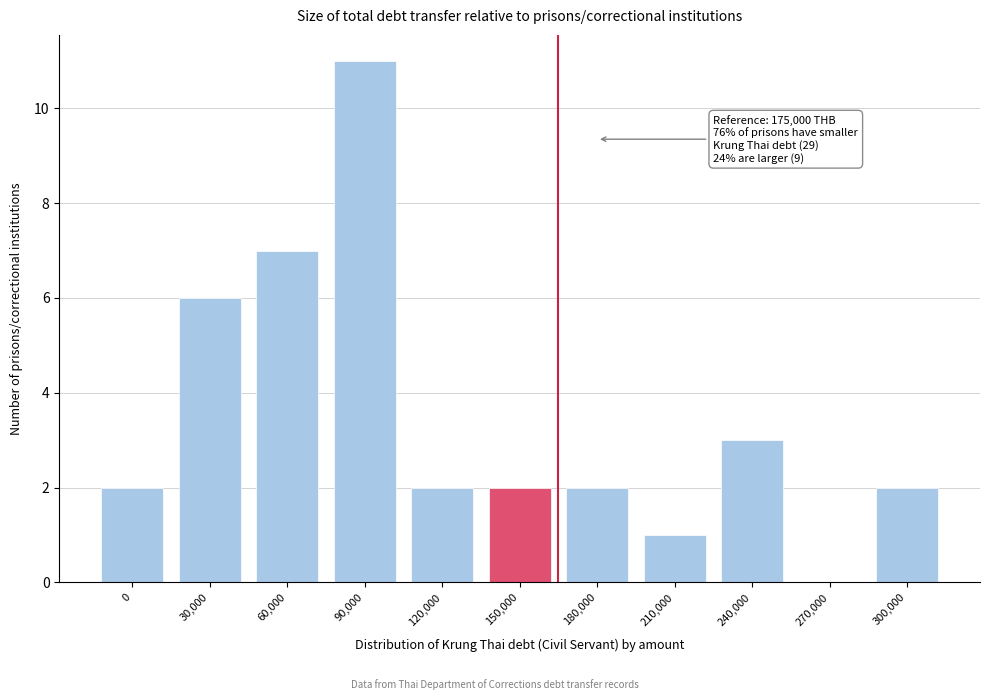

Reading right to left, what are all the values shown in this chart?

300,000=2	270,000=0	240,000=3	210,000=1	180,000=2	150,000=2	120,000=2	90,000=11	60,000=7	30,000=6	0=2